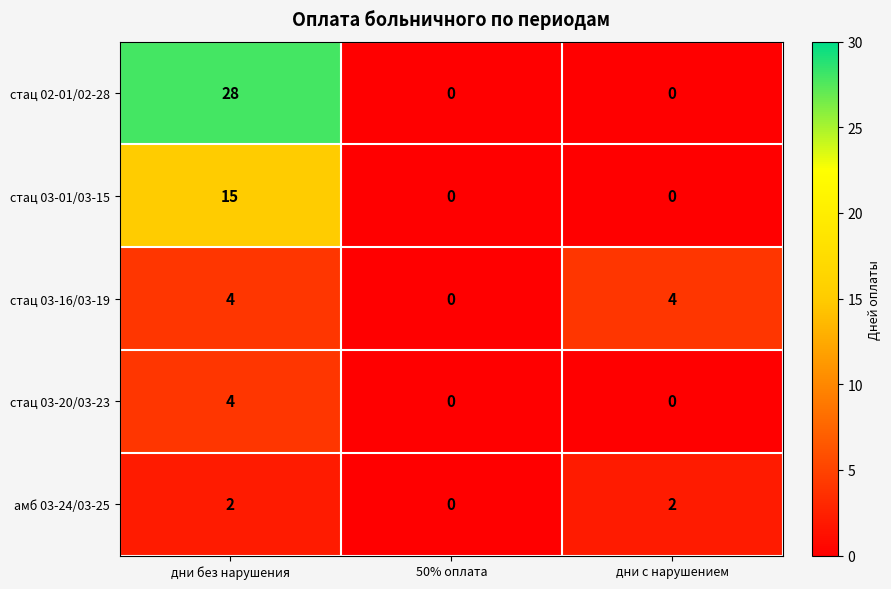

The амб 03-24/03-25 series shows 0 at 50% оплата. True or false?

True